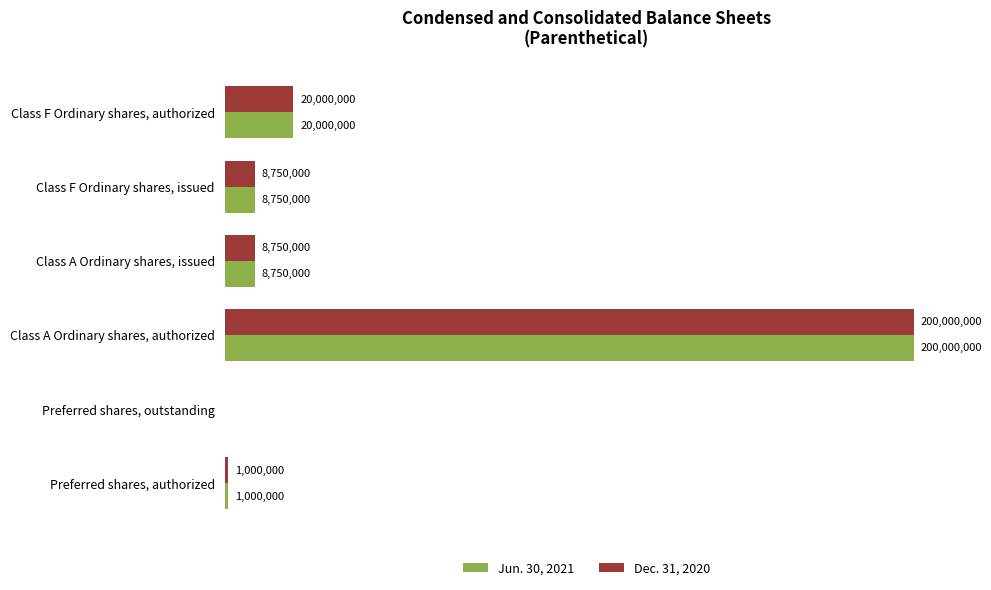

Which label corresponds to the largest value in the chart?

Class A Ordinary shares, authorized